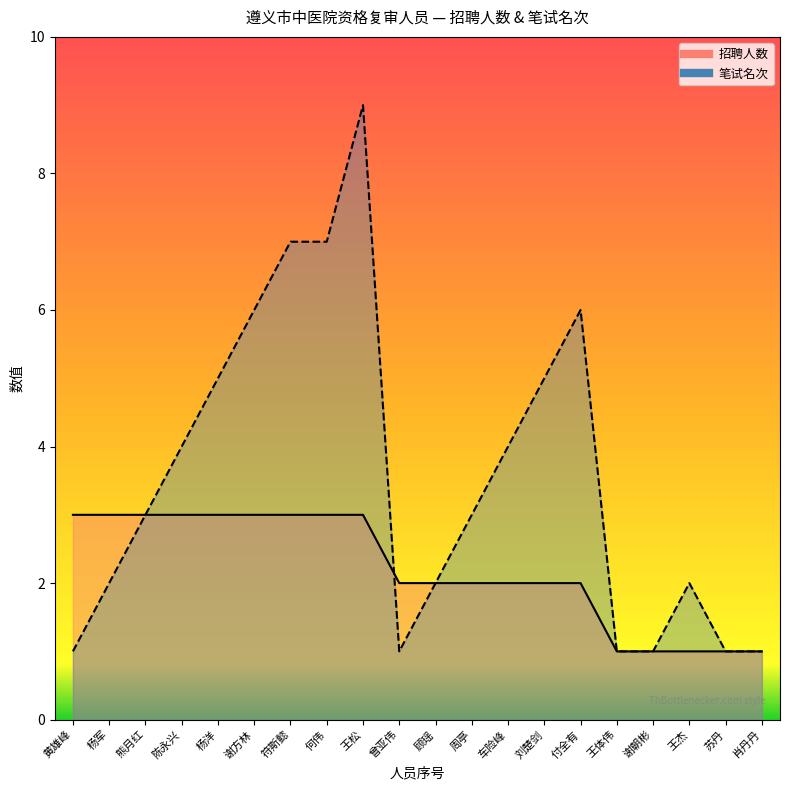

What is the maximum value for 笔试名次?

9